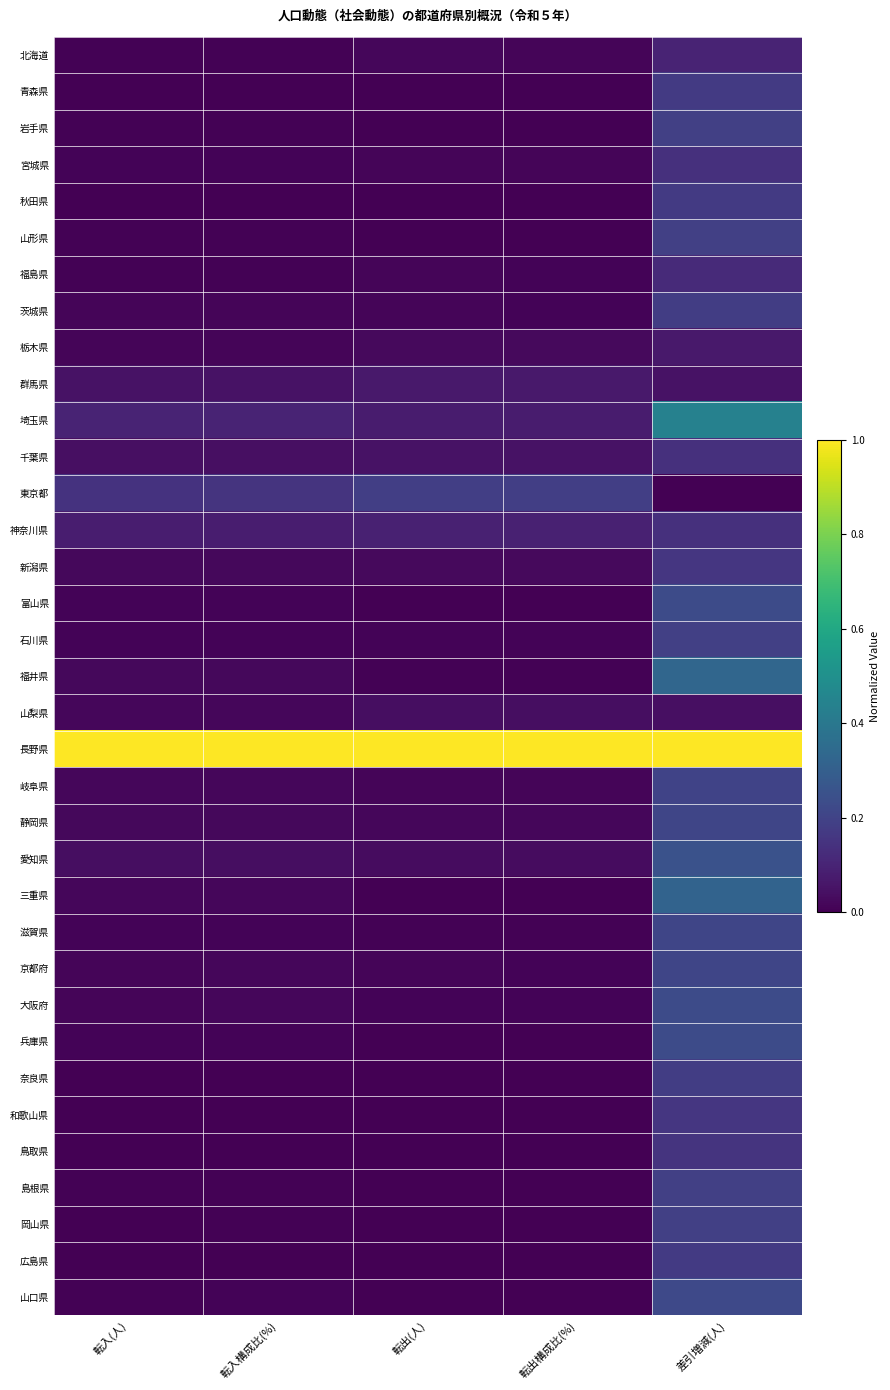

Which series changed the most between 転出(人) and 差引増減(人)?

埼玉県